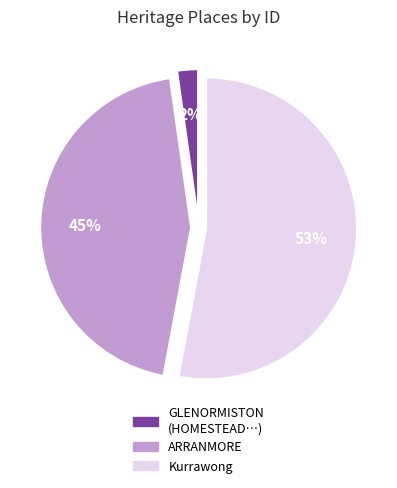

Does any single category account for the majority?

Yes